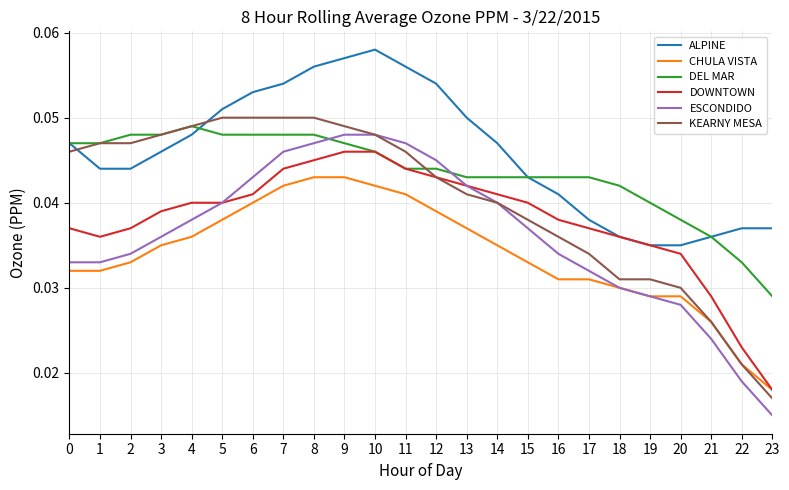

Which series has the largest total across all categories?

ALPINE